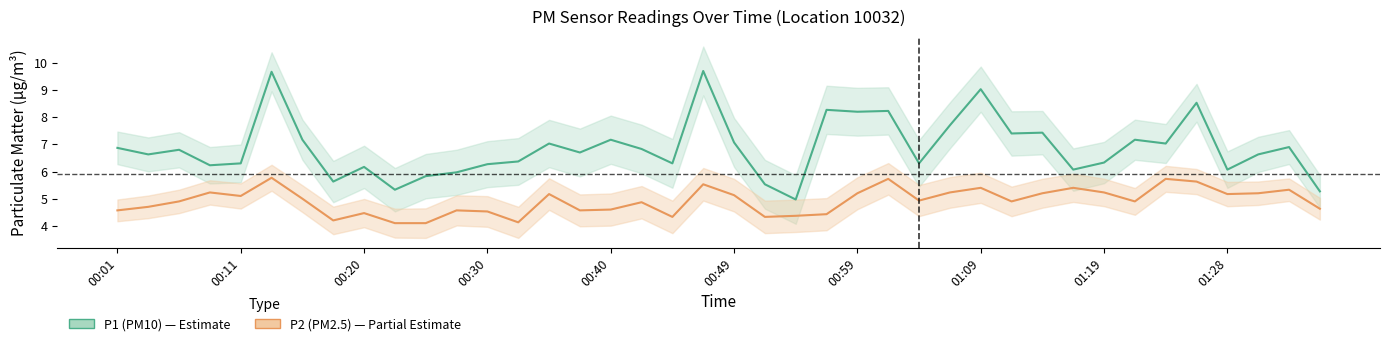

Is the value of P2 (PM2.5) at 33 greater than the value of P1 (PM10) at 31?

No